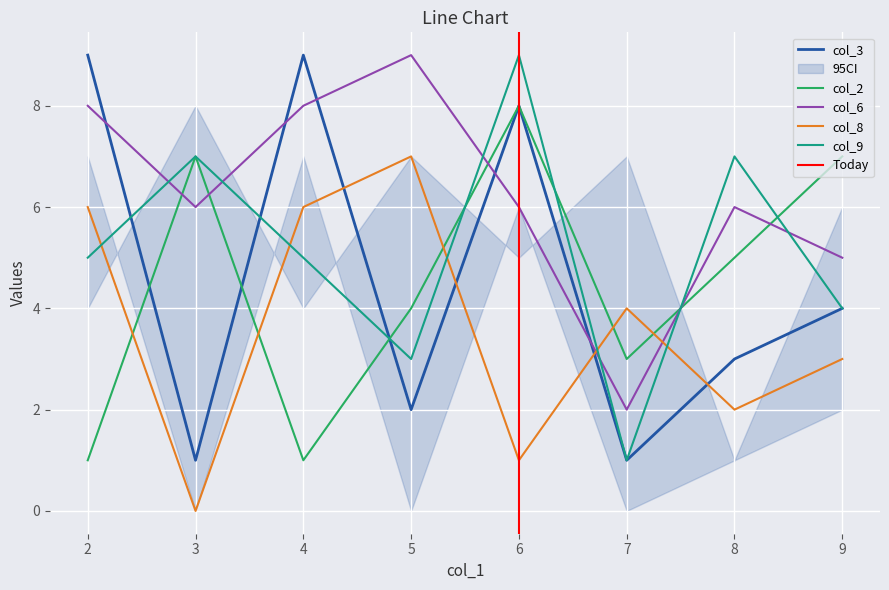

What is the value of the col_6 point at the 7th from the left?

6